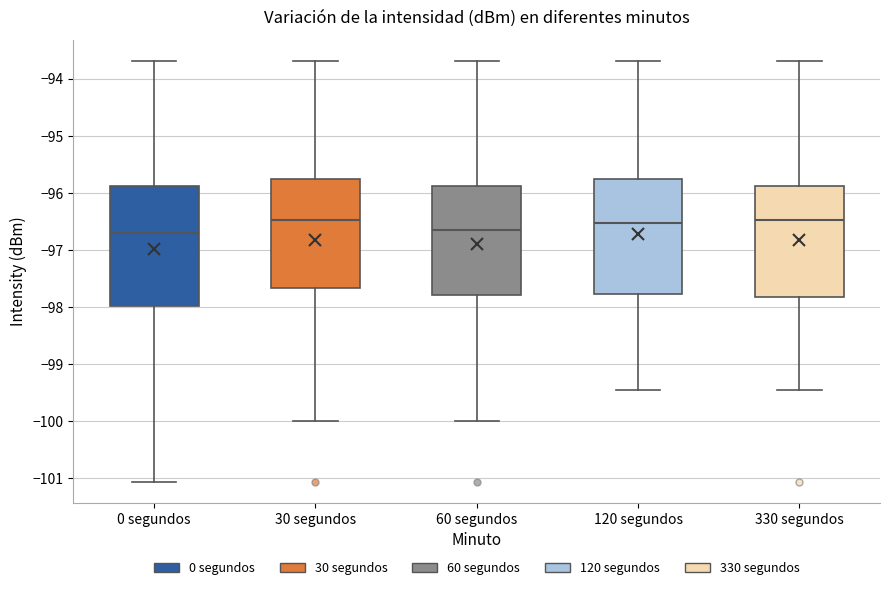

Reading left to right, read every box against the y-axis: the position of its median line, the range the box covers, and the ends of its whiskers. The values are not printed on the chart, so give them approximately, as read against the axis.

0 segundos: median -96.7, box -98.0 to -95.9, whiskers -101.1 to -93.7
30 segundos: median -96.5, box -97.7 to -95.8, whiskers -100.0 to -93.7
60 segundos: median -96.6, box -97.8 to -95.9, whiskers -100.0 to -93.7
120 segundos: median -96.5, box -97.8 to -95.8, whiskers -99.5 to -93.7
330 segundos: median -96.5, box -97.8 to -95.9, whiskers -99.5 to -93.7